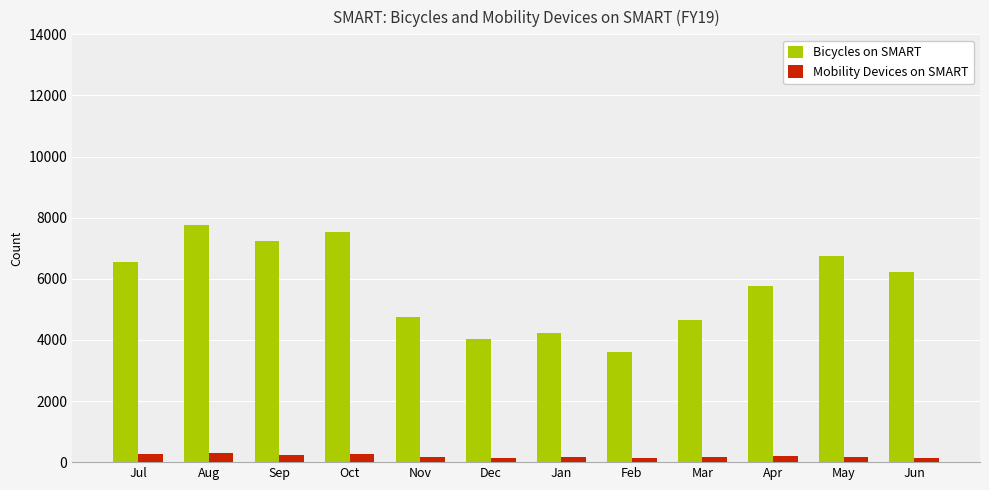

List the series in order of their overall mean, lowest first.

Mobility Devices on SMART, Bicycles on SMART